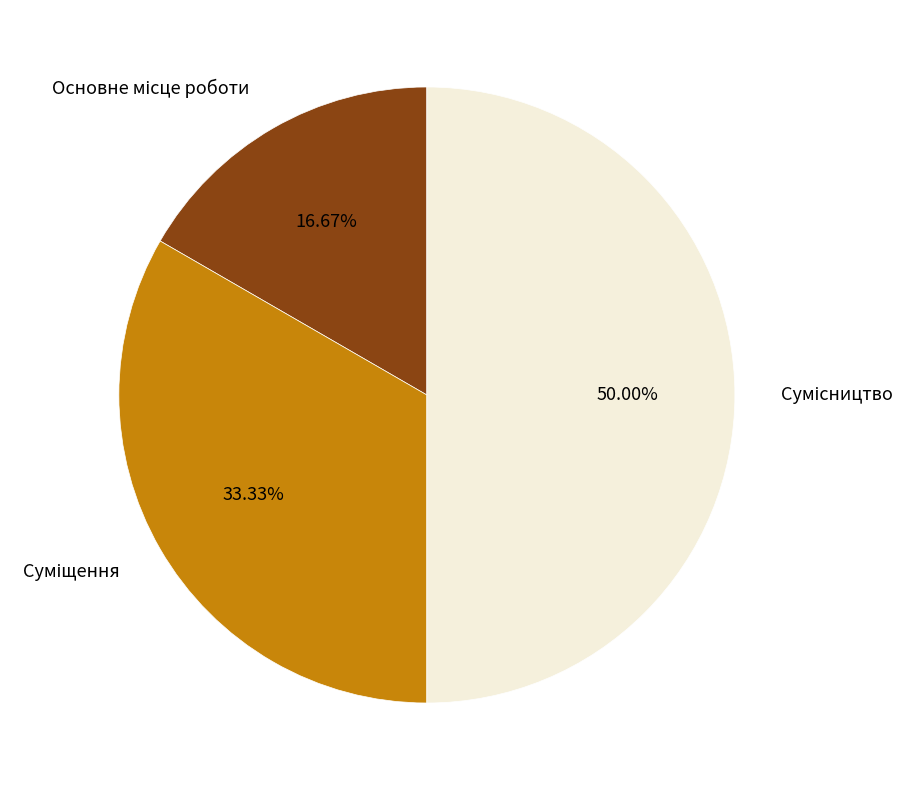

What is the smallest slice in the pie chart?

Основне місце роботи